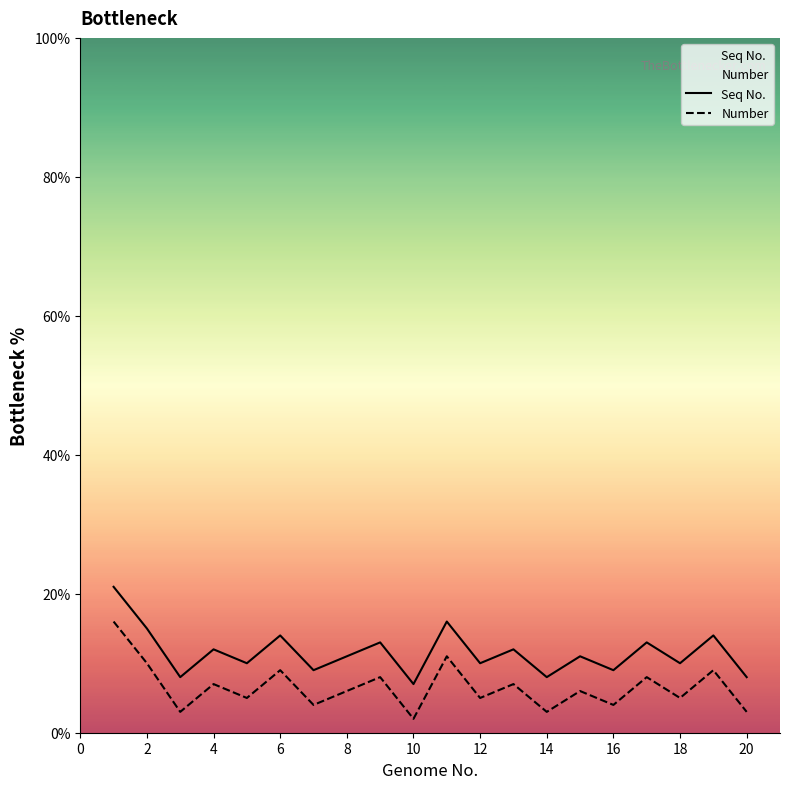

List the series in order of their overall mean, lowest first.

Number, Seq No.